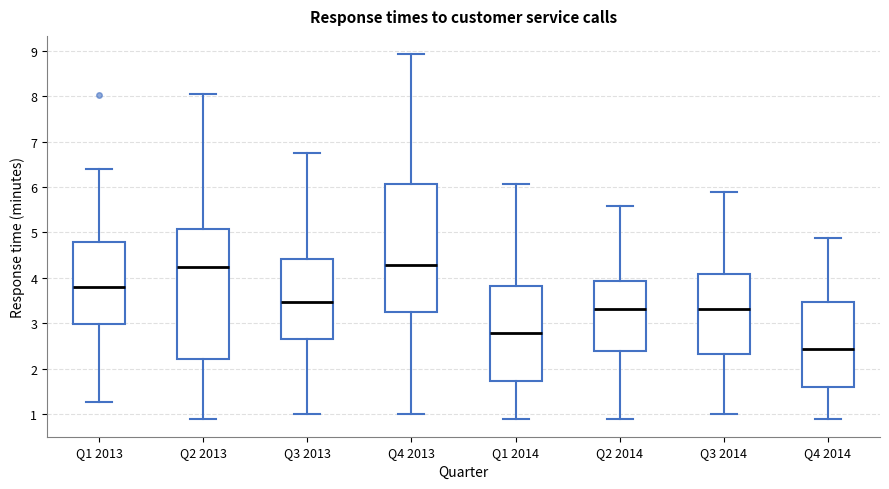

Reading left to right, read every box against the y-axis: the position of its median line, the range the box covers, and the ends of its whiskers. The values are not printed on the chart, so give them approximately, as read against the axis.

Q1 2013: median 3.8, box 3.0 to 4.8, whiskers 1.3 to 6.4
Q2 2013: median 4.2, box 2.2 to 5.1, whiskers 0.9 to 8.0
Q3 2013: median 3.5, box 2.6 to 4.4, whiskers 1.0 to 6.8
Q4 2013: median 4.3, box 3.2 to 6.1, whiskers 1.0 to 8.9
Q1 2014: median 2.8, box 1.7 to 3.8, whiskers 0.9 to 6.1
Q2 2014: median 3.3, box 2.4 to 3.9, whiskers 0.9 to 5.6
Q3 2014: median 3.3, box 2.3 to 4.1, whiskers 1.0 to 5.9
Q4 2014: median 2.4, box 1.6 to 3.5, whiskers 0.9 to 4.9